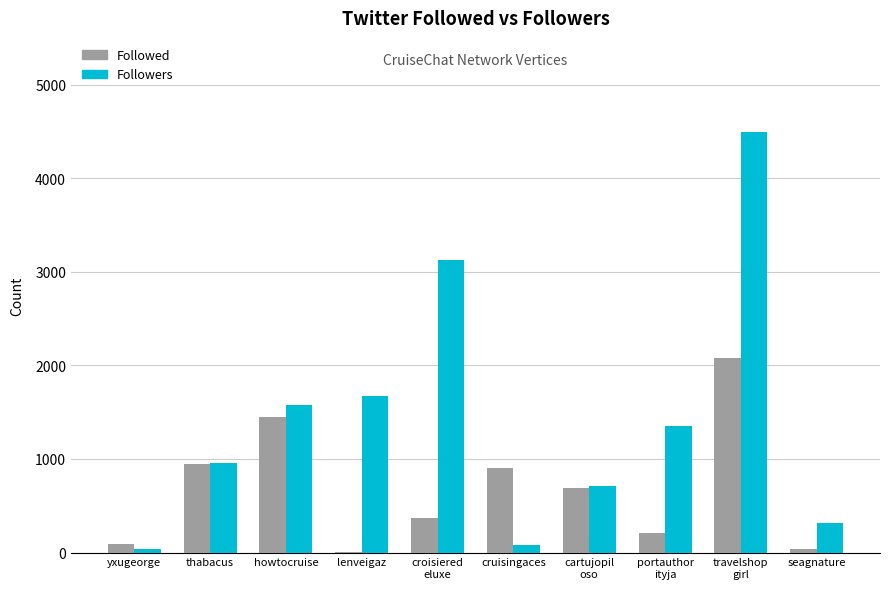

Which series has the largest total across all categories?

Followers